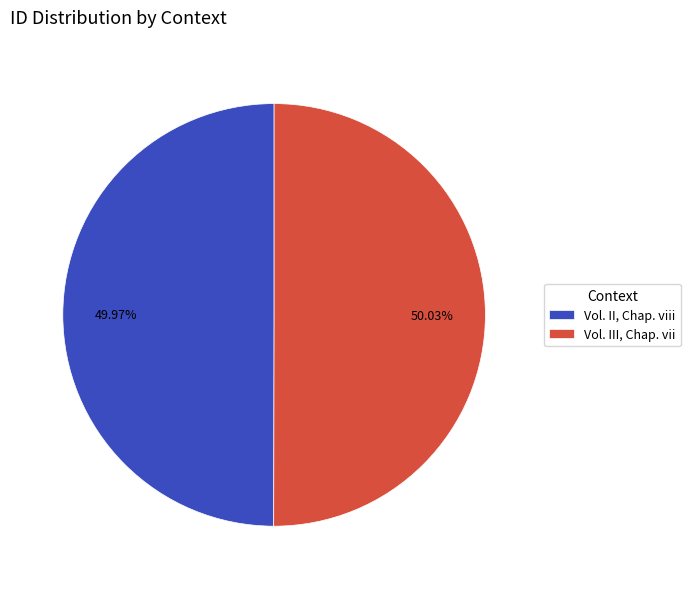

Is there a majority slice in this chart?

Yes